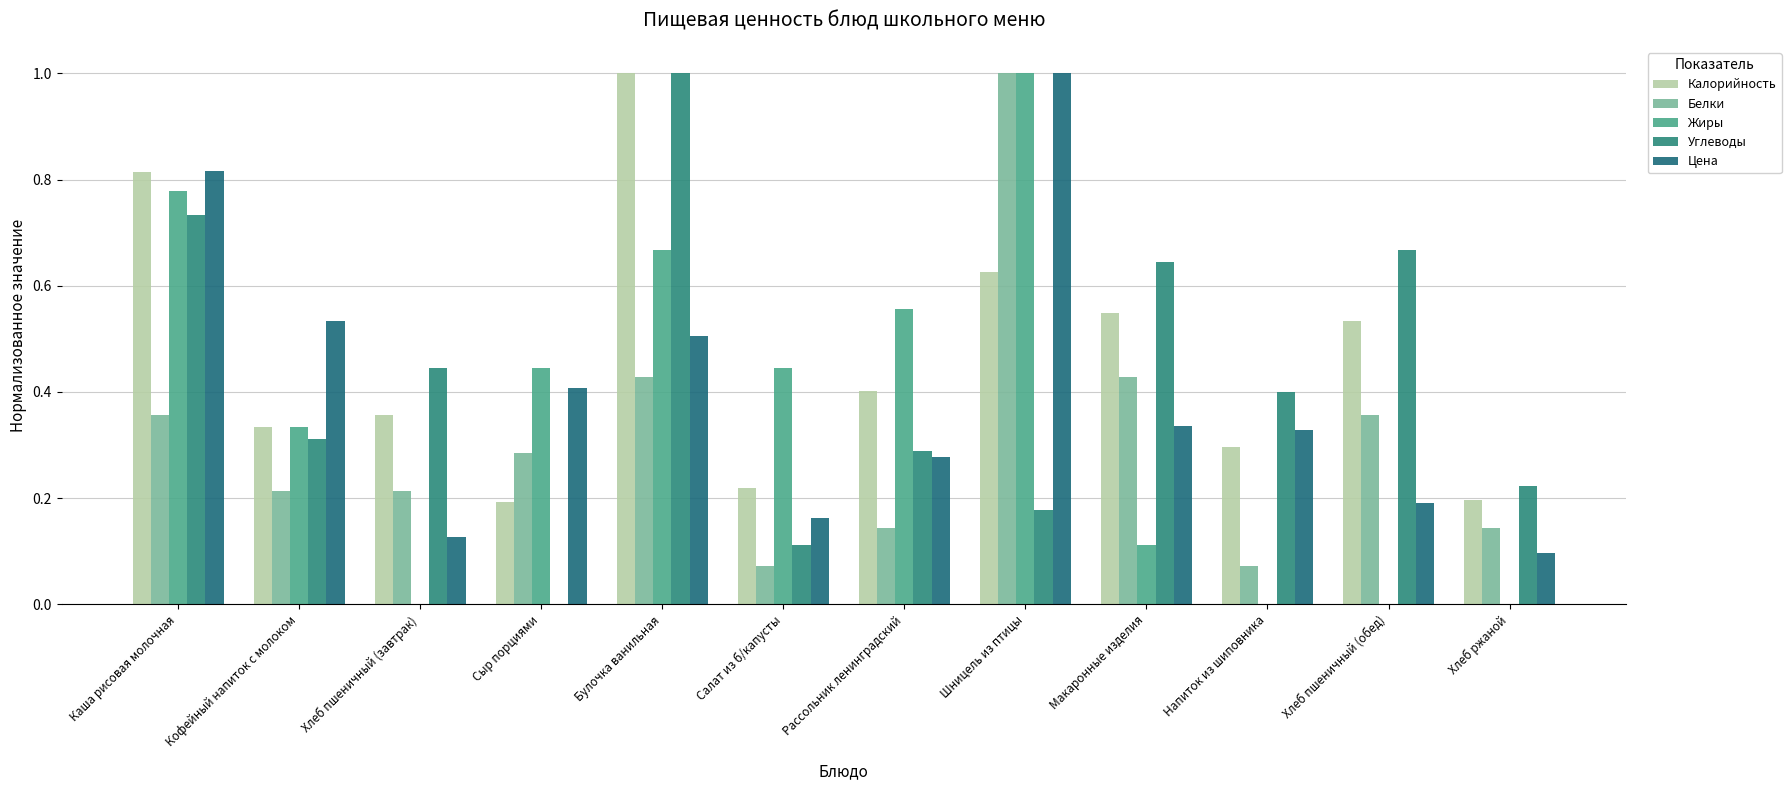

Count the Цена values in the range 0 to 1.

12